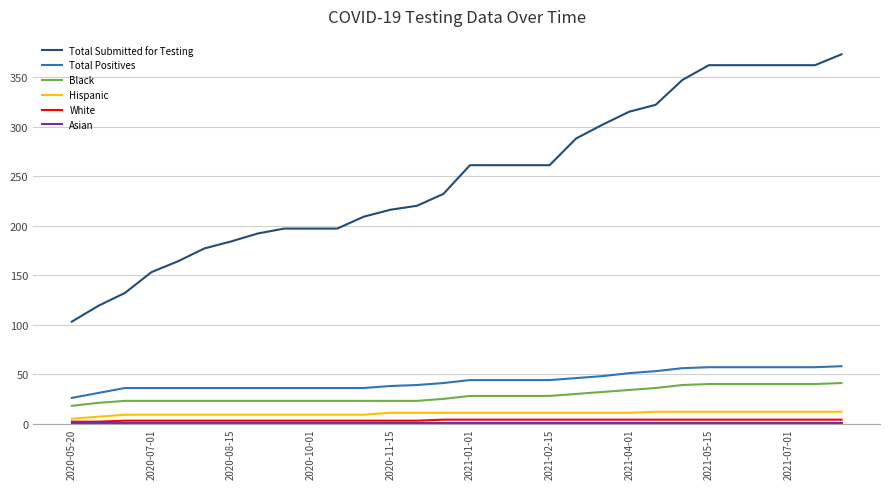

True or false: Hispanic and Total Positives intersect in this chart.

False